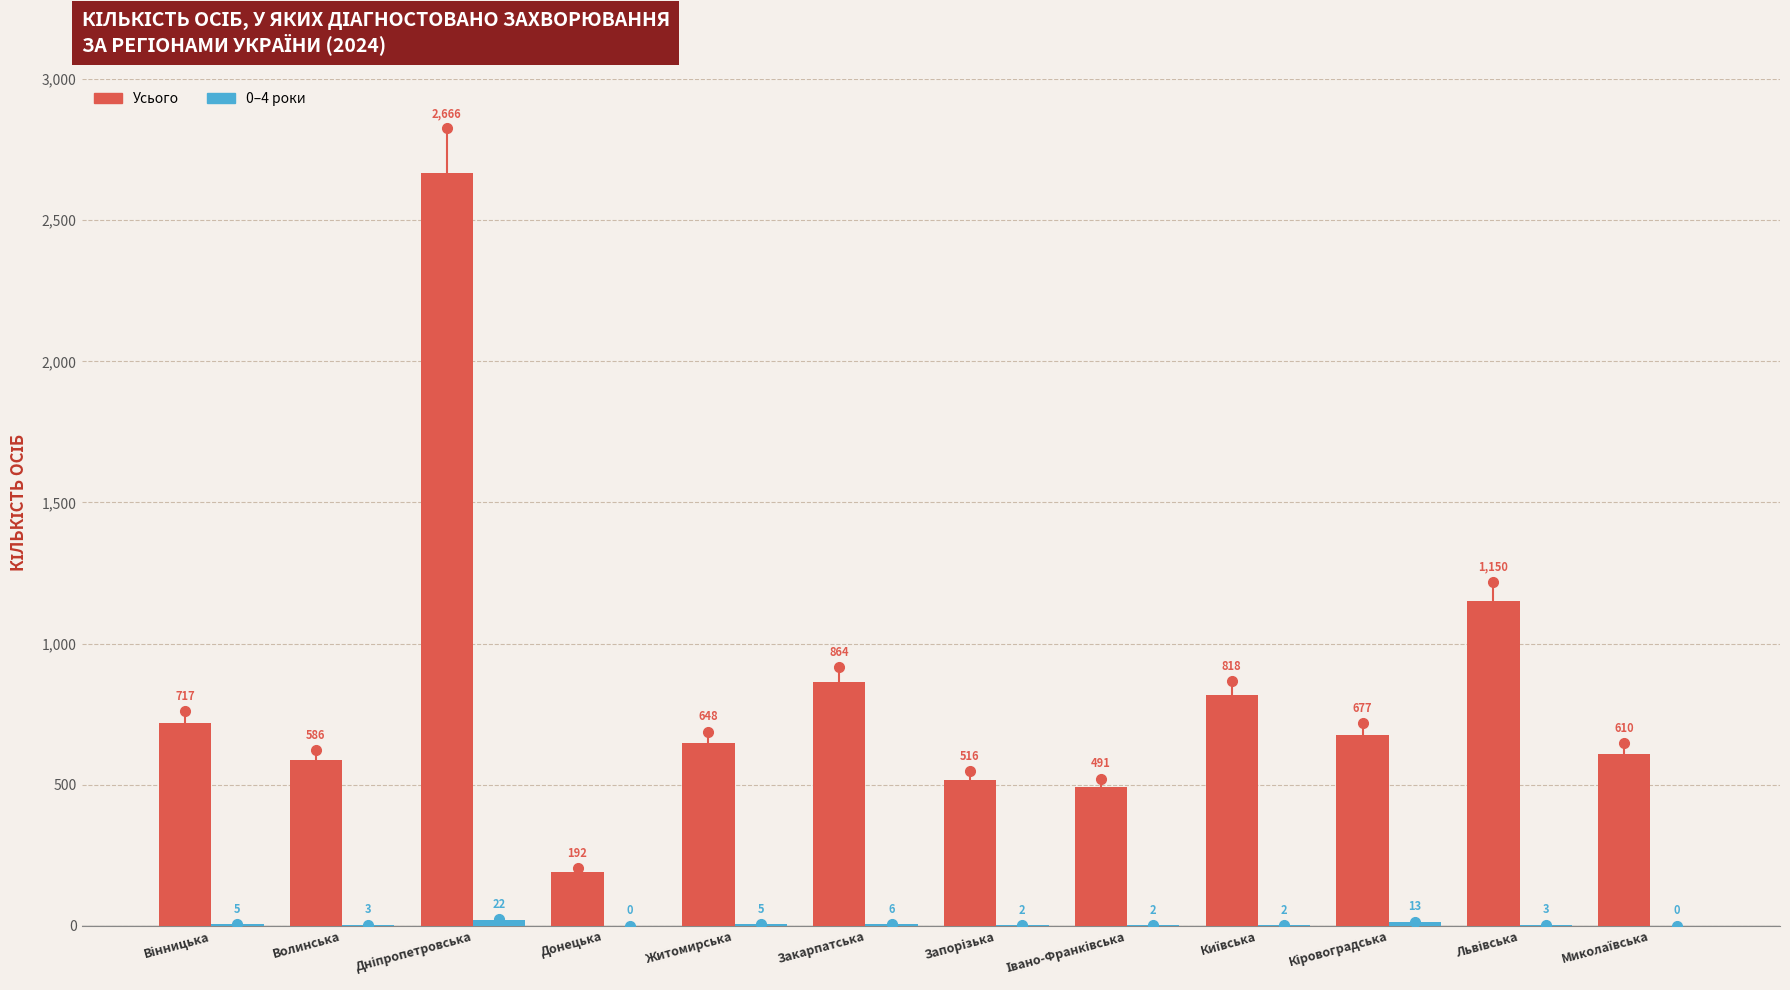

Which series has the largest total across all categories?

Усього